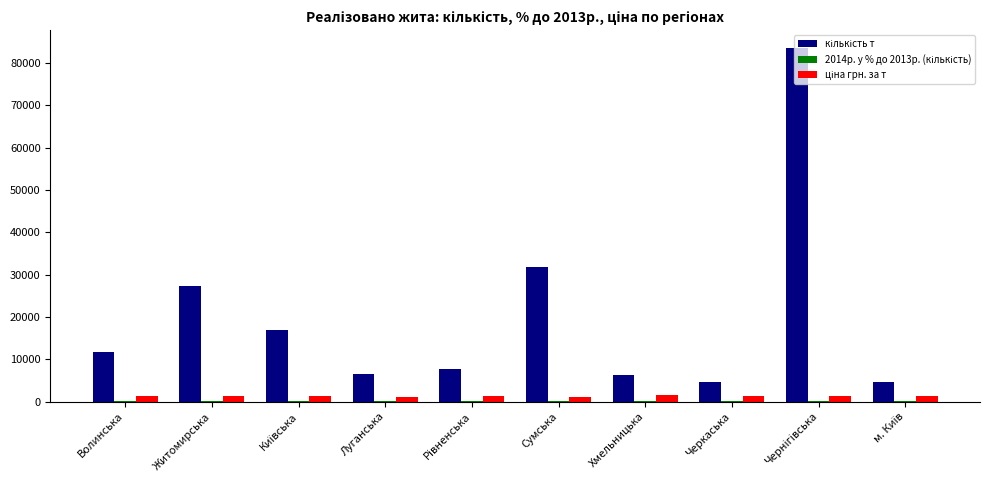

What is the total value across all series at Волинська?

13226.3